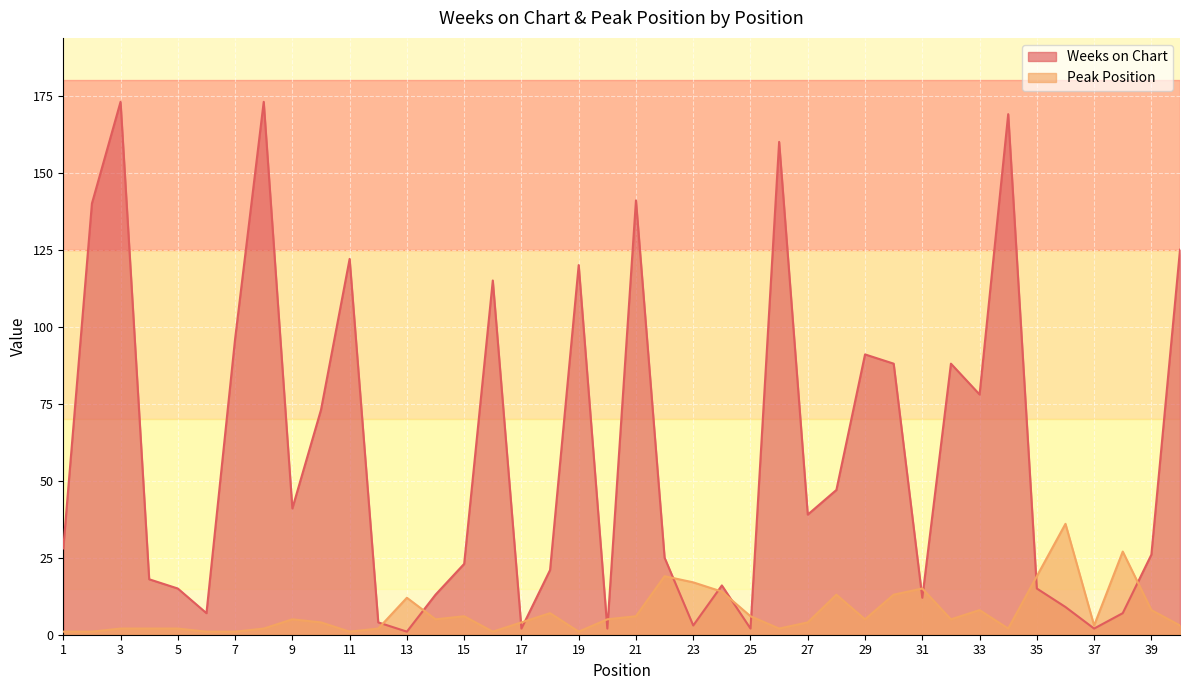

At how many categories does at least one series exceed 26?

22